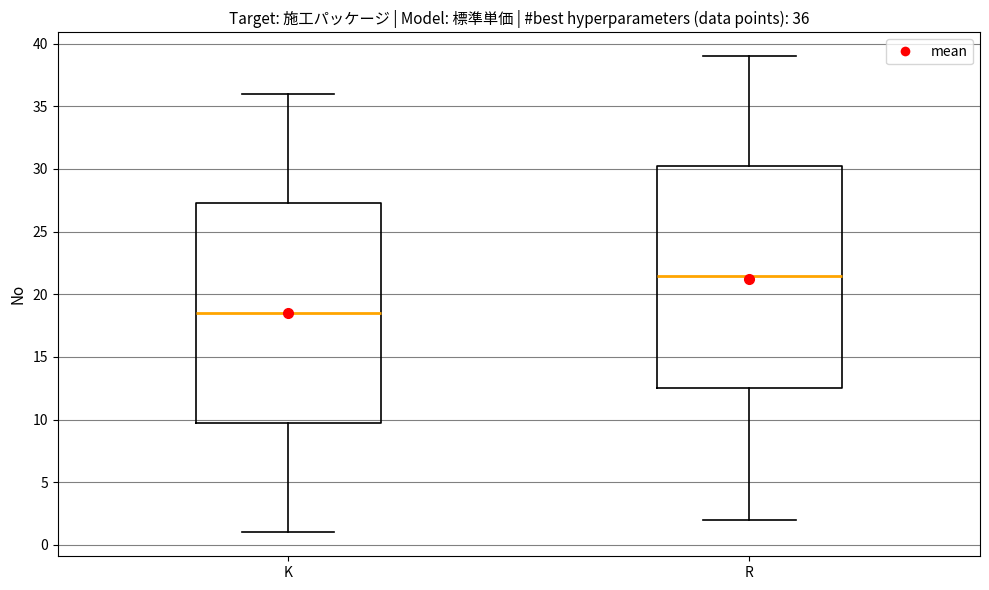

Which box's median line is the lowest?

K